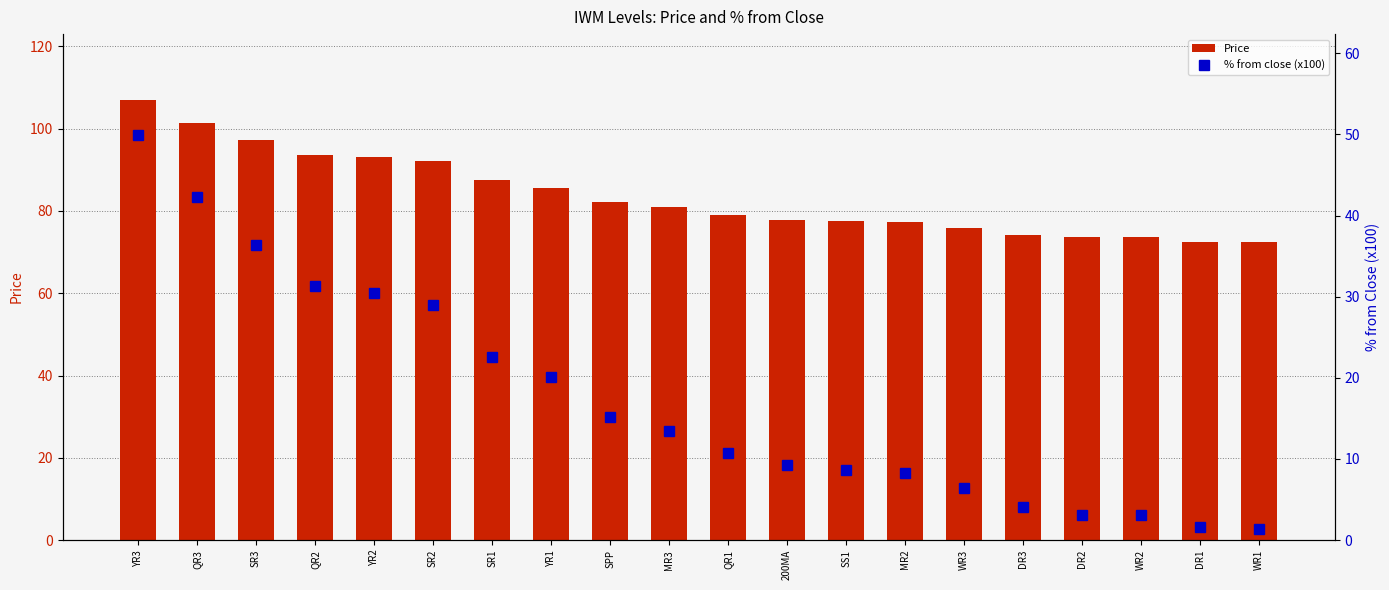

What is the total value across all series at SS1?

86.2